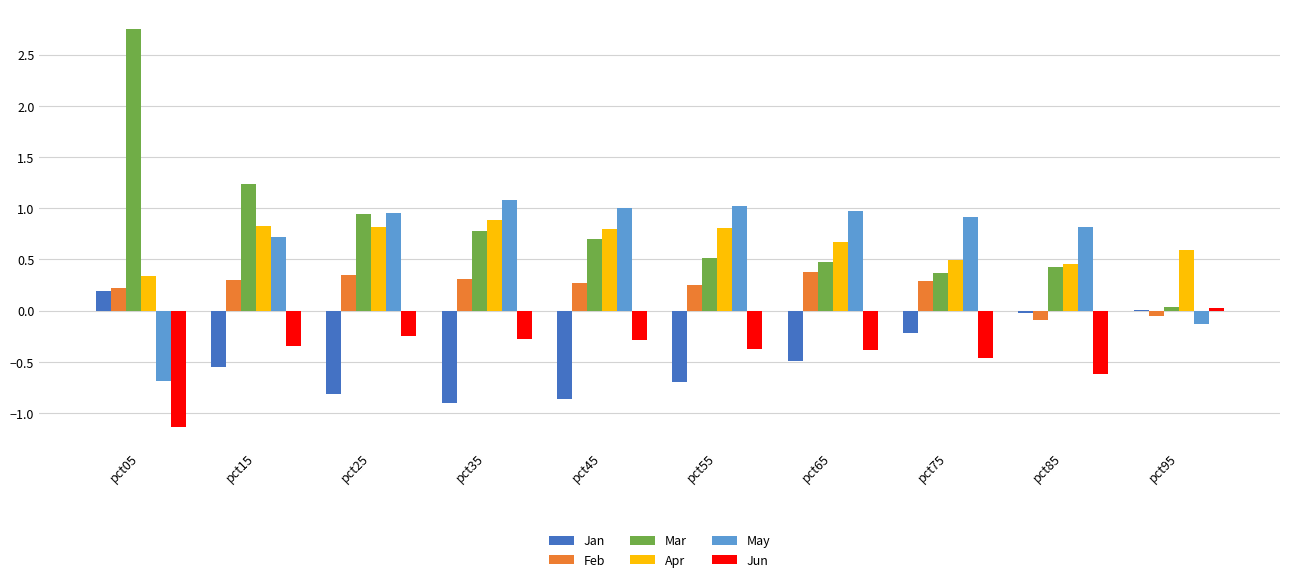

How many positive values does the Feb series have?

8